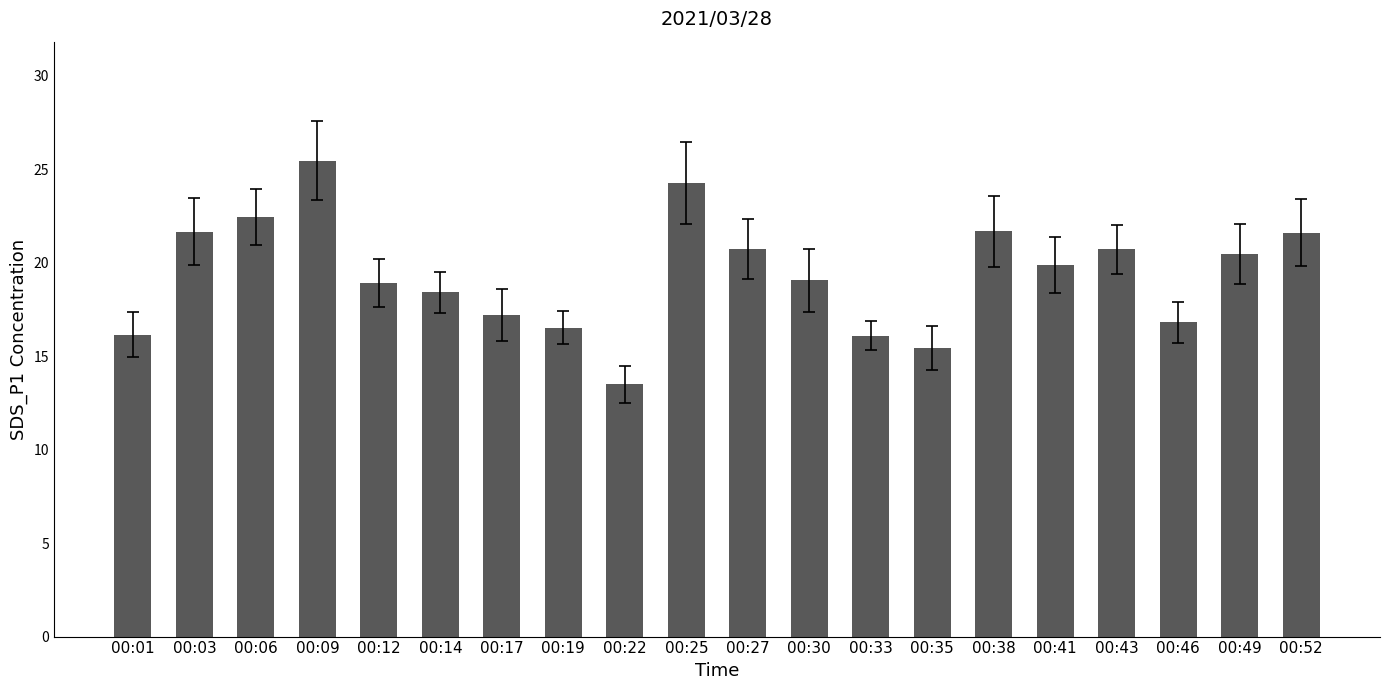

Between 00:12 and 00:22, which is larger?

00:12